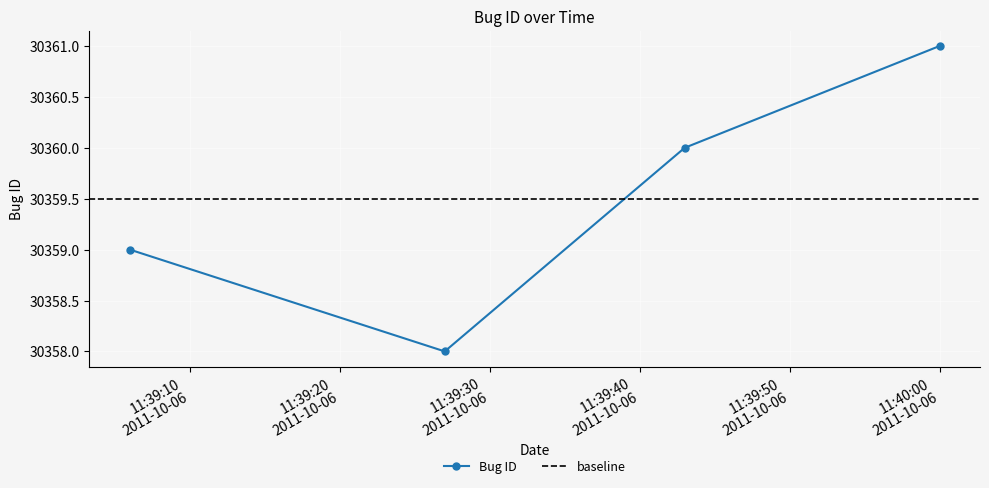

Rank the categories by value from highest to lowest.

2011-10-06 11:40:00, 2011-10-06 11:39:43, 2011-10-06 11:39:06, 2011-10-06 11:39:27